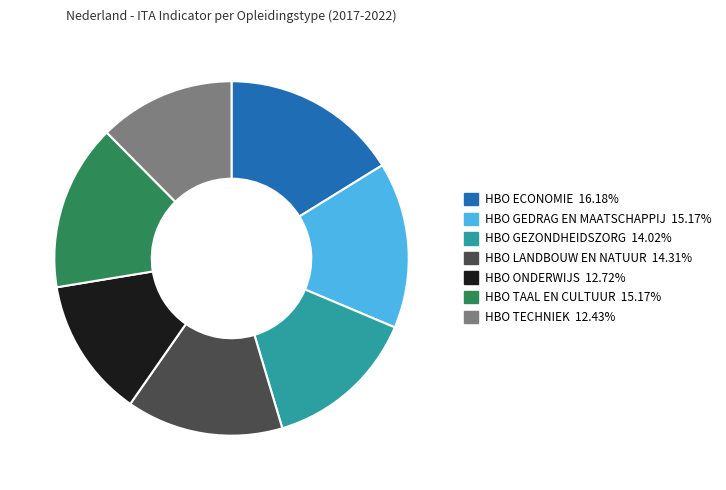

Is the sum of HBO GEZONDHEIDSZORG 14.02% and HBO TECHNIEK 12.43% greater than half?

No